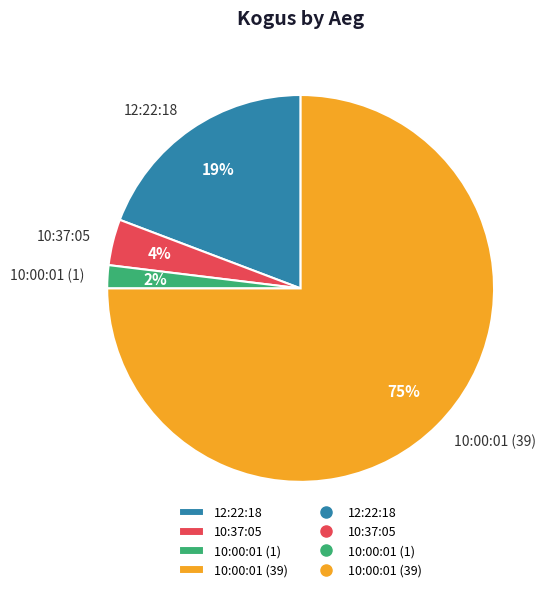

Which slice represents more than half of the pie?

10:00:01 (39)